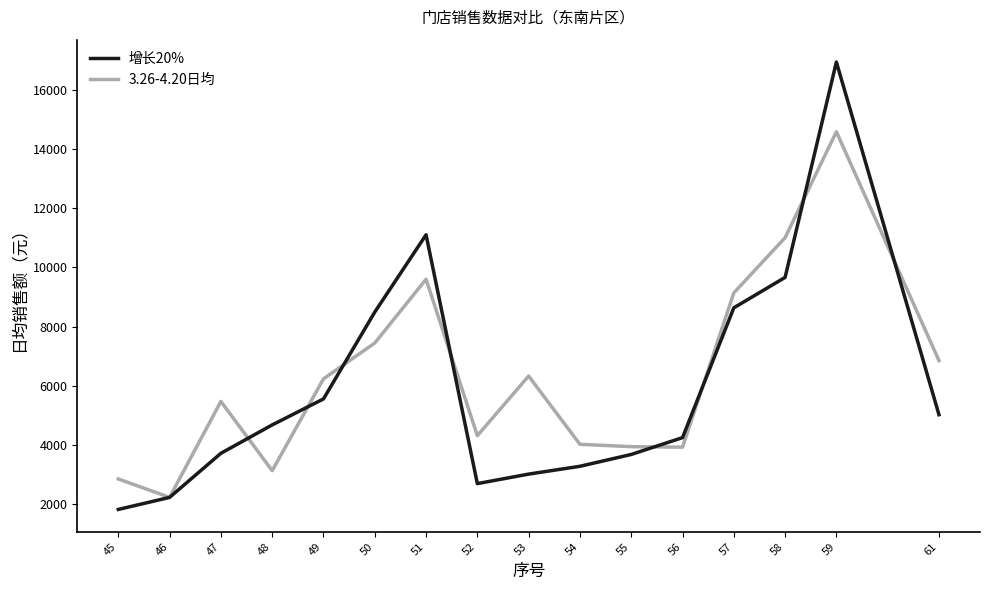

Which series has the largest range (max minus min)?

增长20%